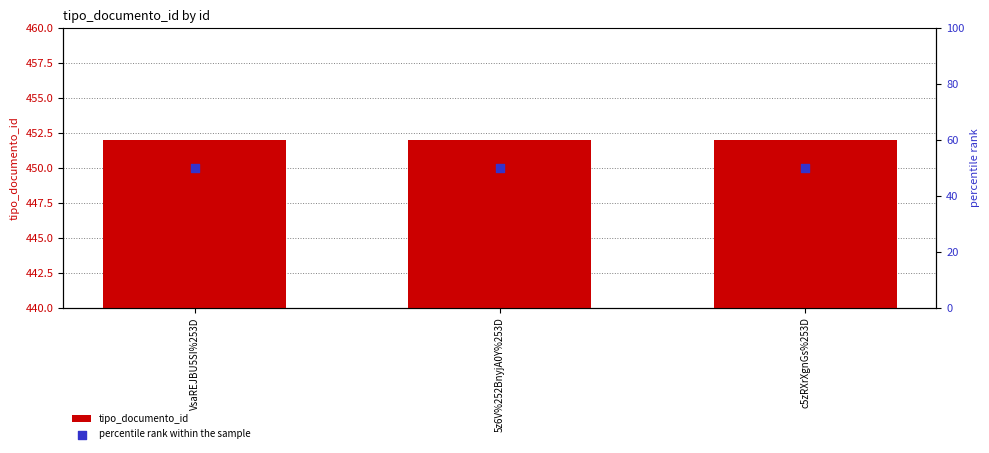

What is the total value across all series at c5zRXrXgnGs%253D?

502